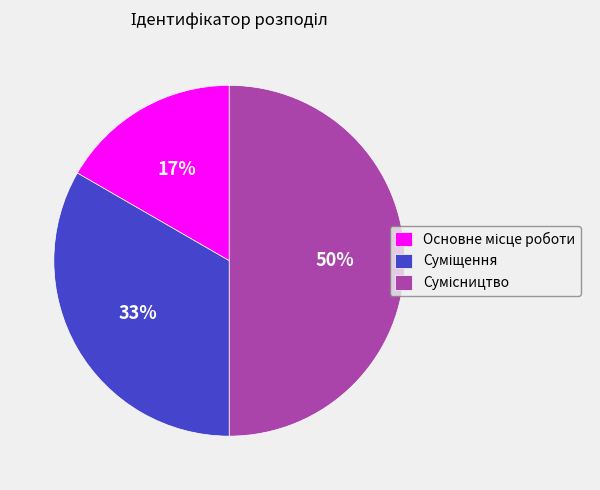

To the nearest percent, what is the difference between the largest and smallest slice percentages?

33%